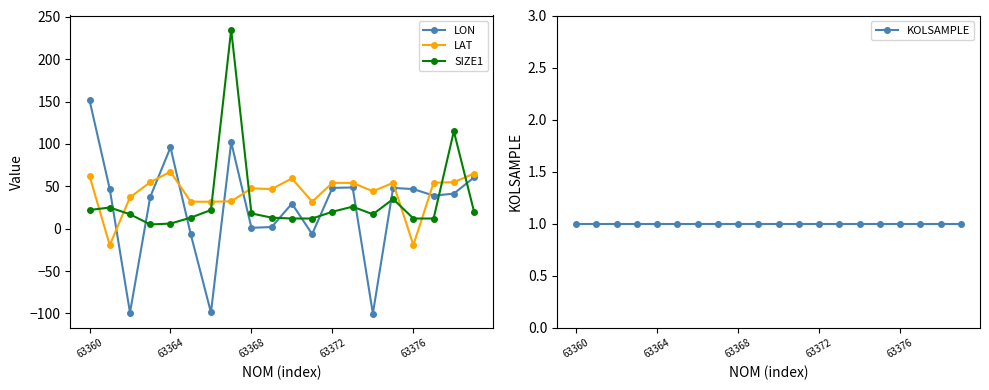

Where is the first local maximum for LON?

63364